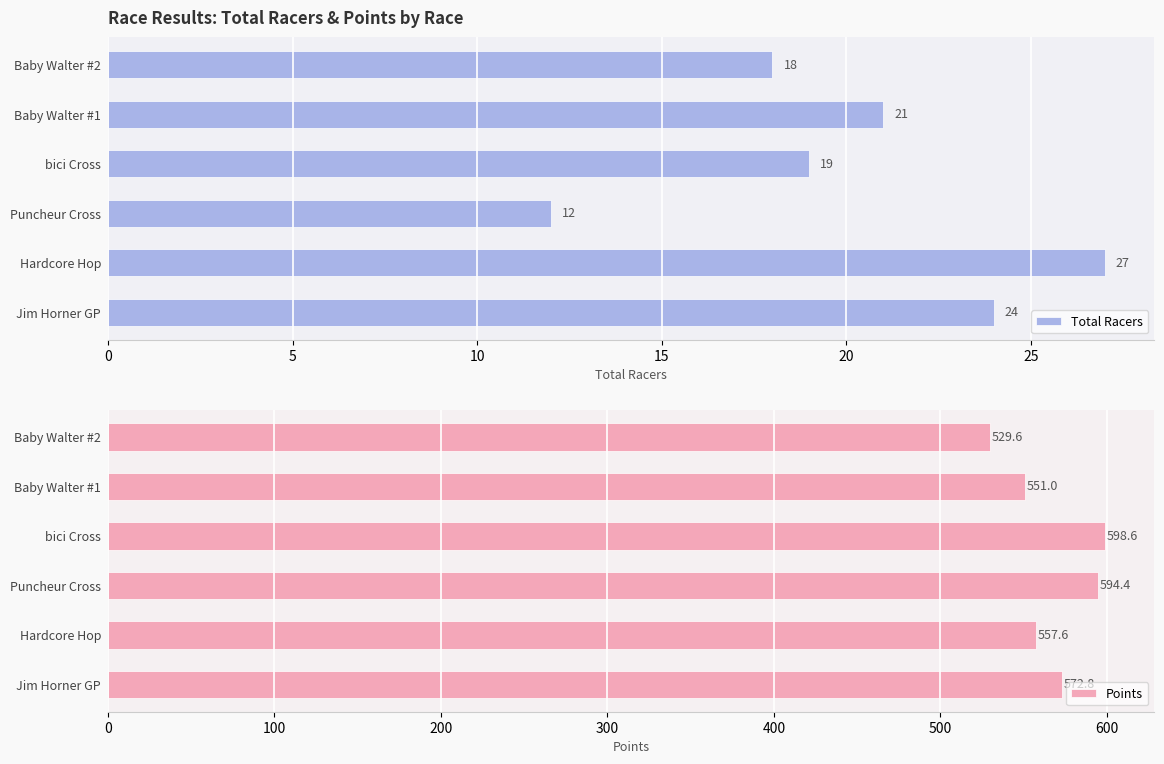

What is the sum of all Total Racers values?

121